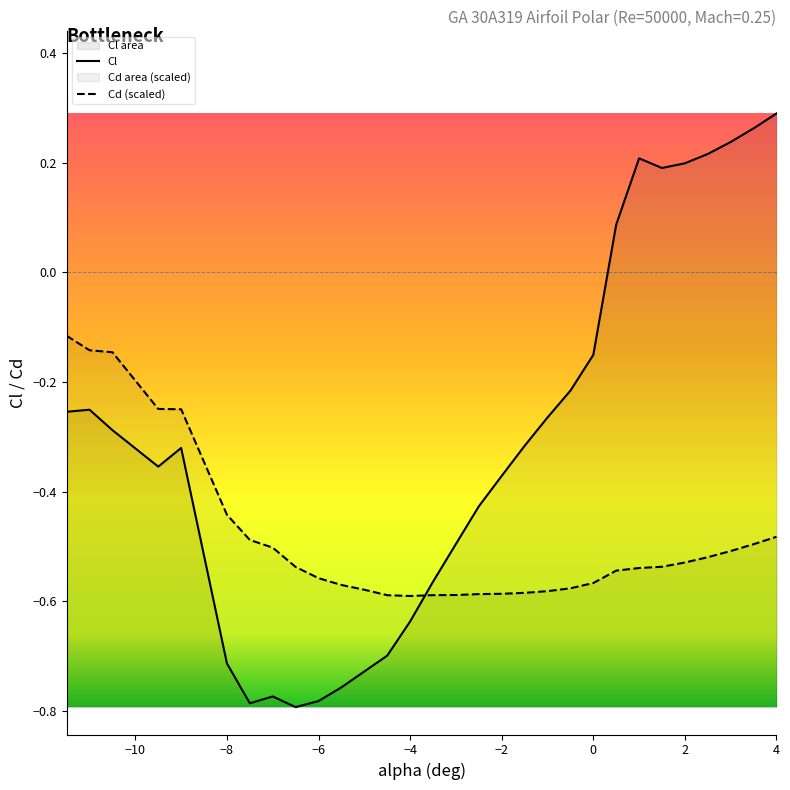

In Cl, how many points are higher than both neighbors (excluding endpoints)?

4